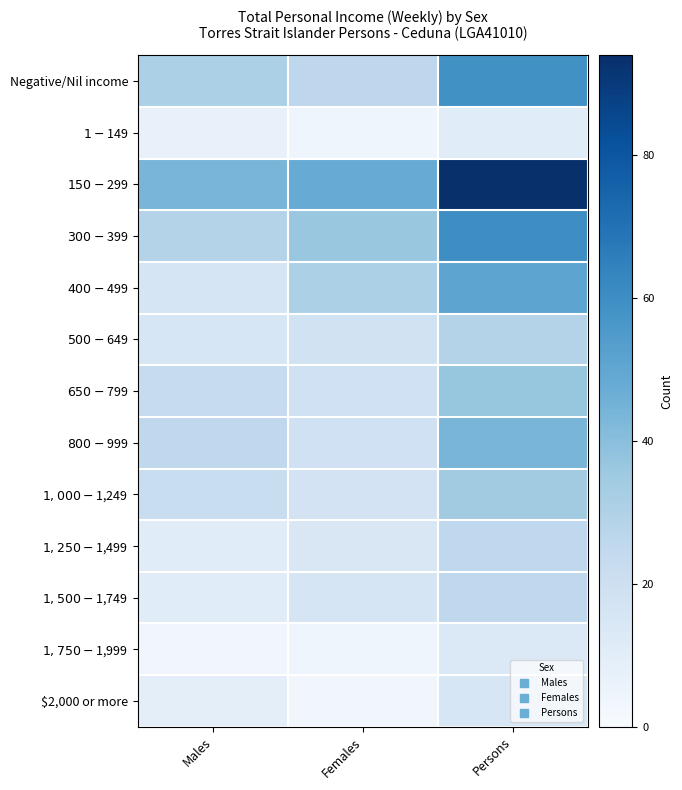

What is the spread (max minus min) of values at Persons?

83